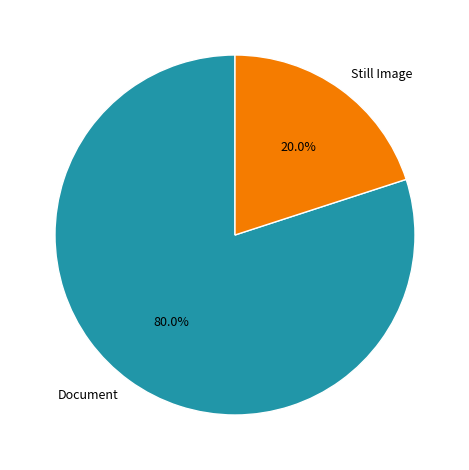

Does any single category account for the majority?

Yes